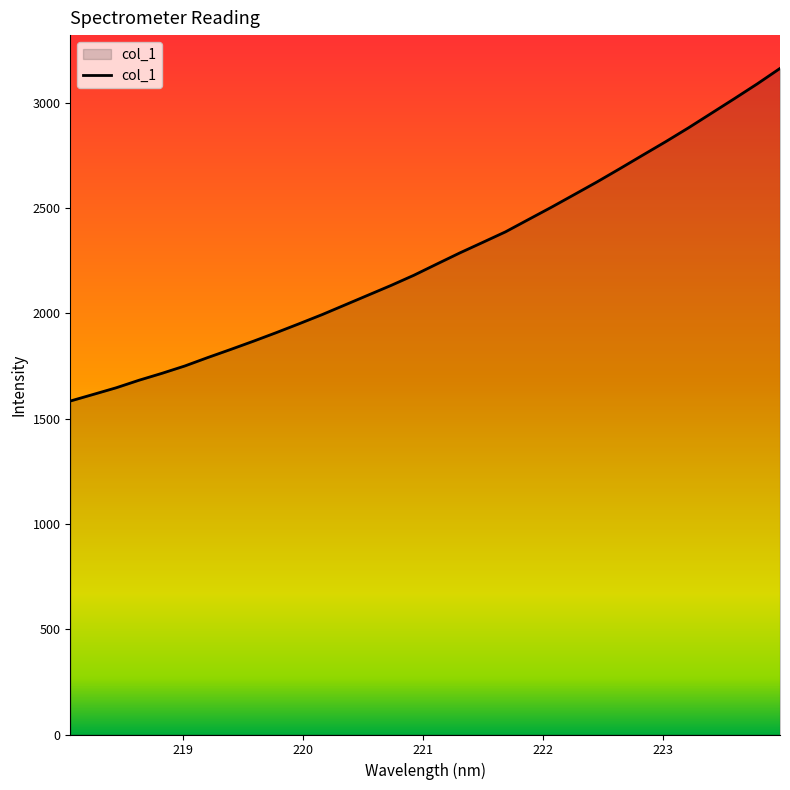

What is the greatest value displayed?

3162.0